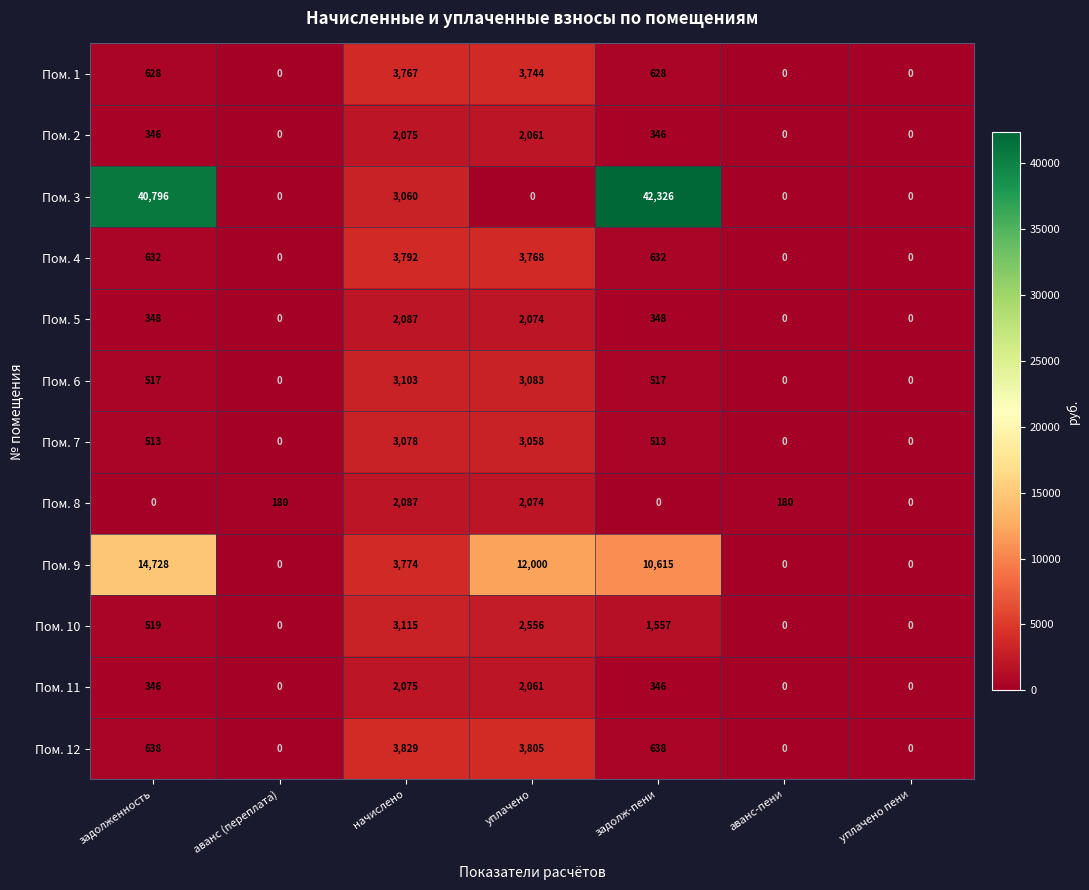

True or false: Пом. 2 has a value of 2075 at начислено.

True